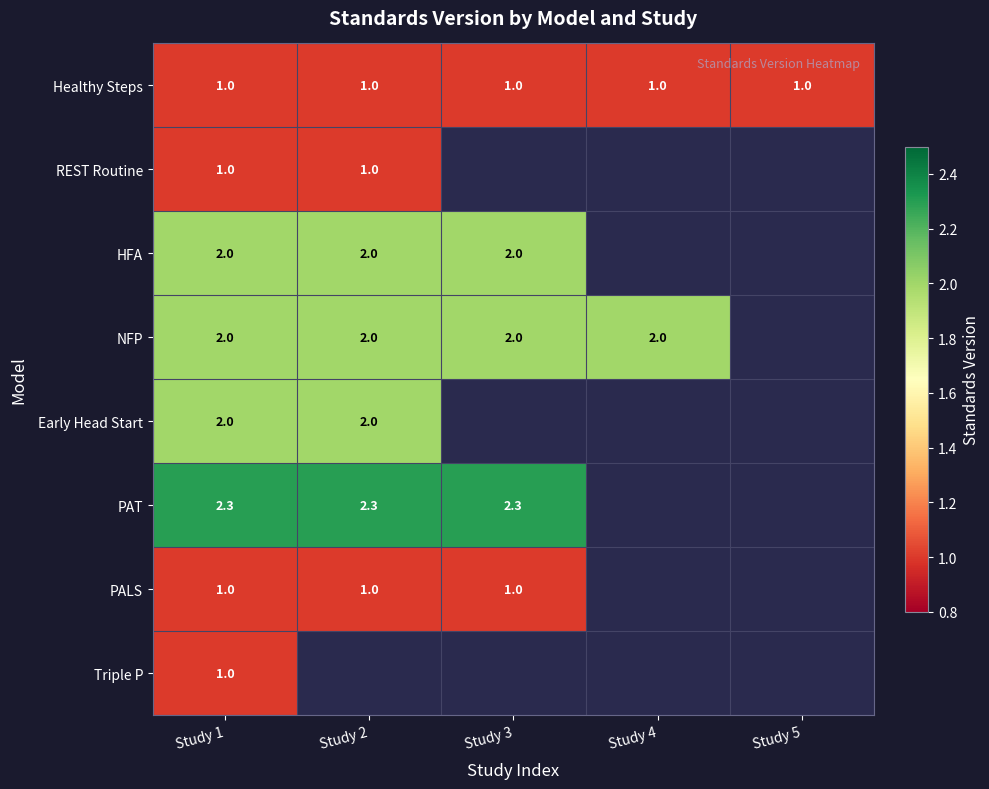

The PALS series shows 1.0 at Study 2. True or false?

True